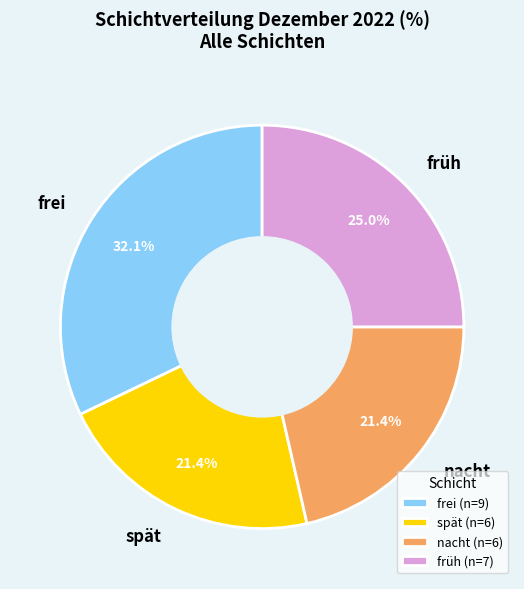

To the nearest percent, what is the average slice percentage?

25%